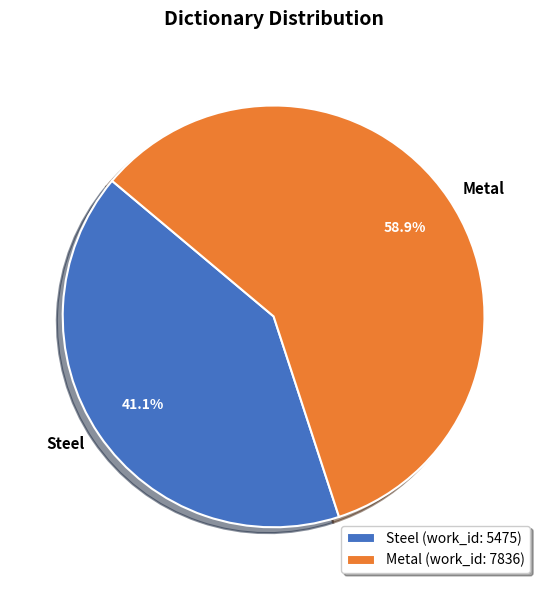

To the nearest percent, what percentage of the pie is Metal?

59%